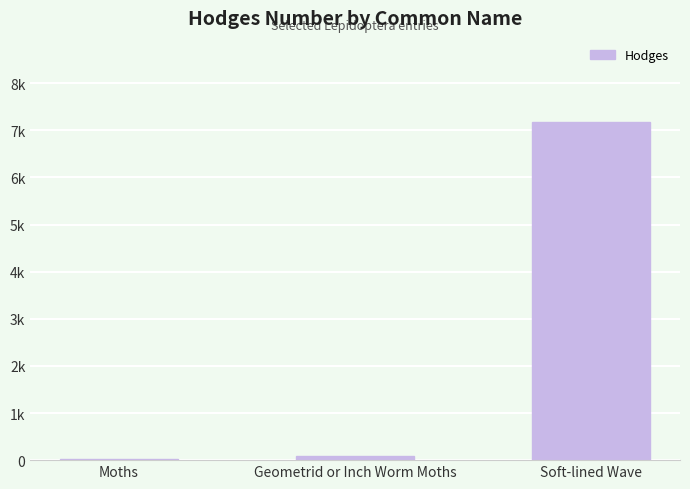

How many data points are less than 91?

1